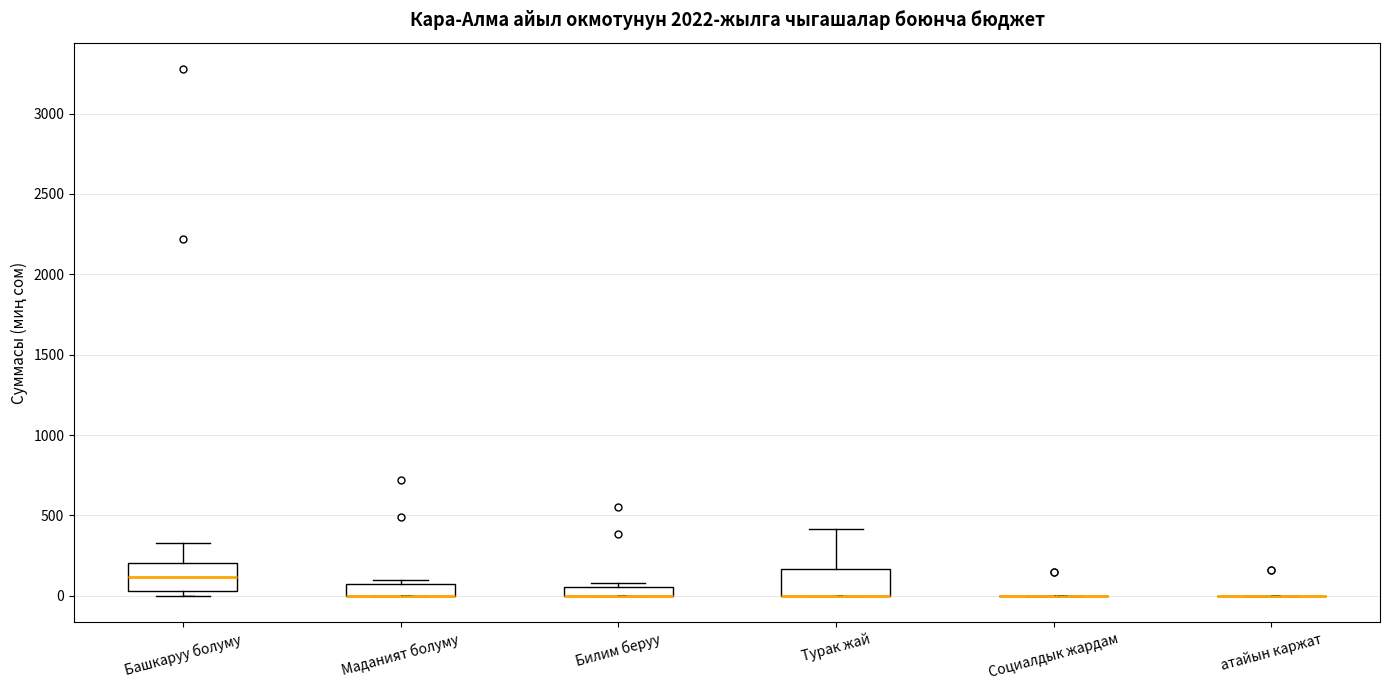

Where is the lower edge of the box for Турак жай on the y-axis? The values are not printed on the chart, so give them approximately, as read against the axis.

0